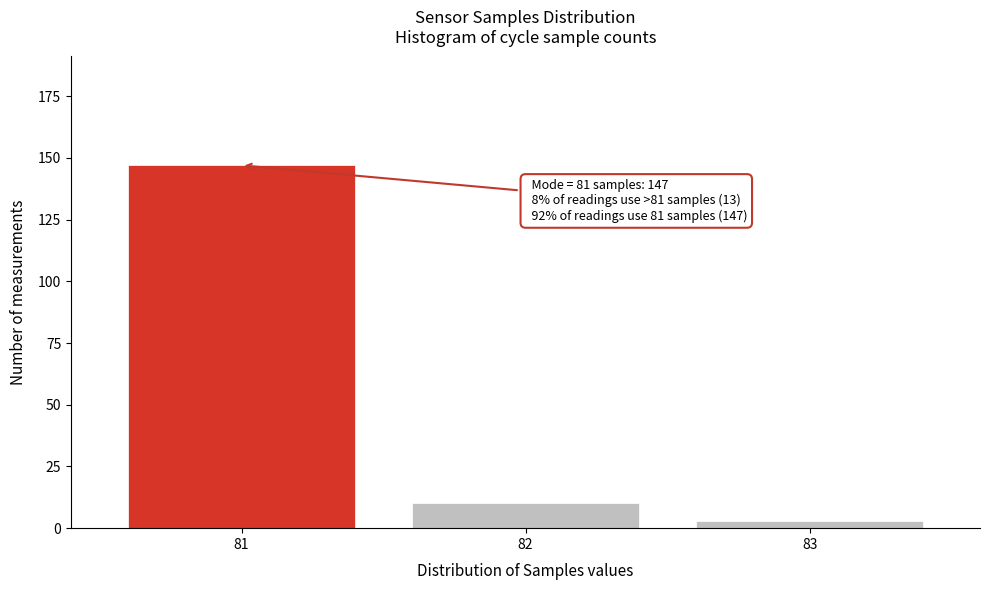

Reading left to right, what are all the values shown in this chart?

81=147	82=10	83=3